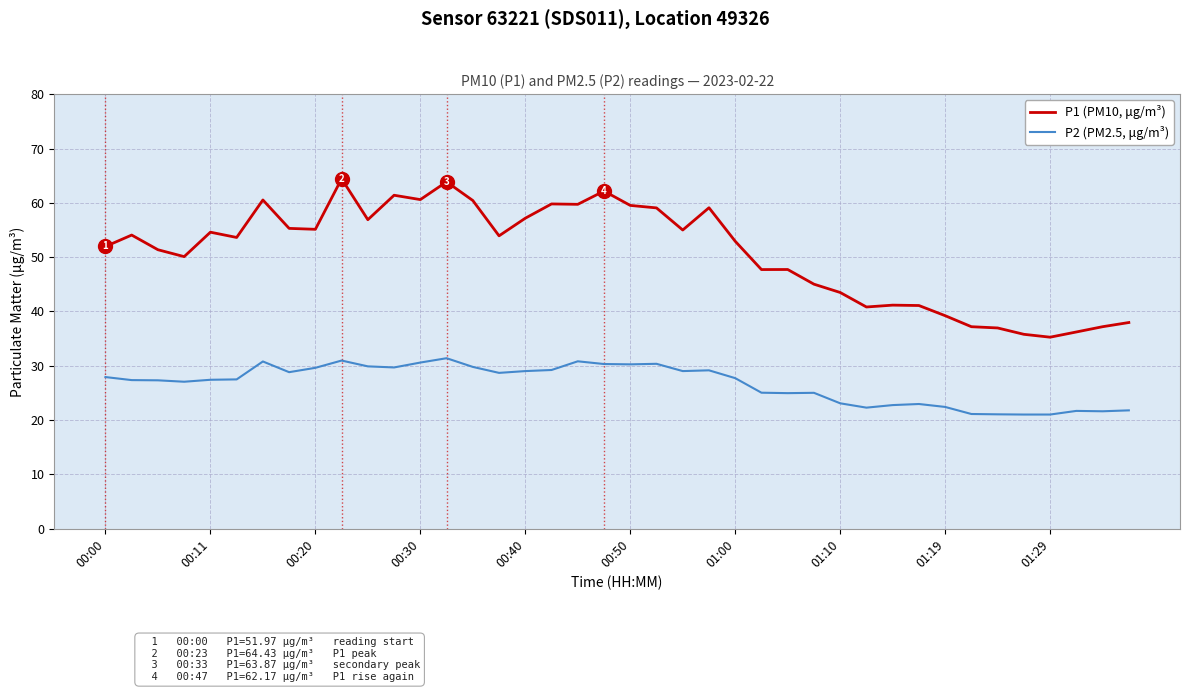

True or false: P2 (PM2.5, μg/m³) and P1 (PM10, μg/m³) cross at least once.

False